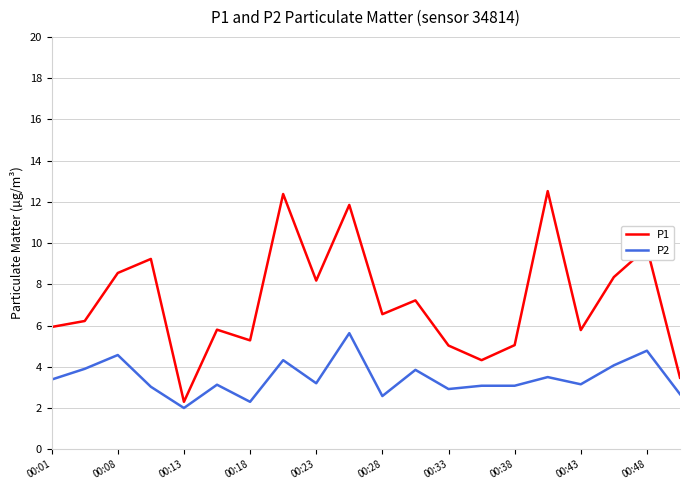

Which series has the largest range (max minus min)?

P1